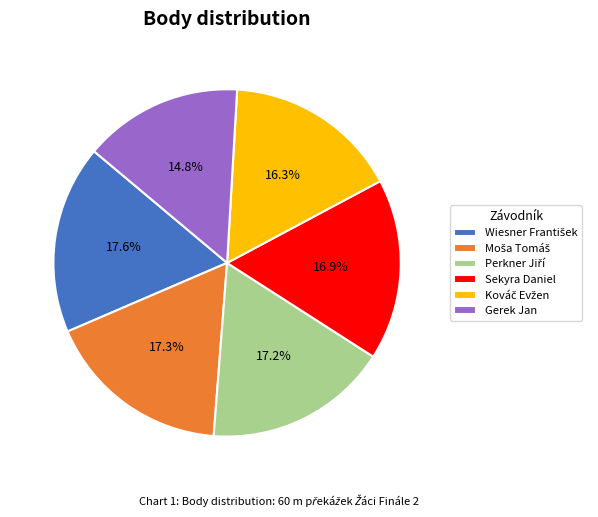

How much of the chart is everything except Sekyra Daniel?

83.1%